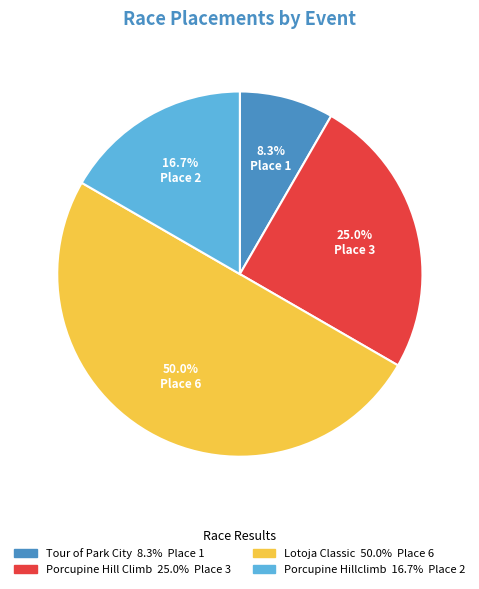

Count the number of slices in the pie.

4